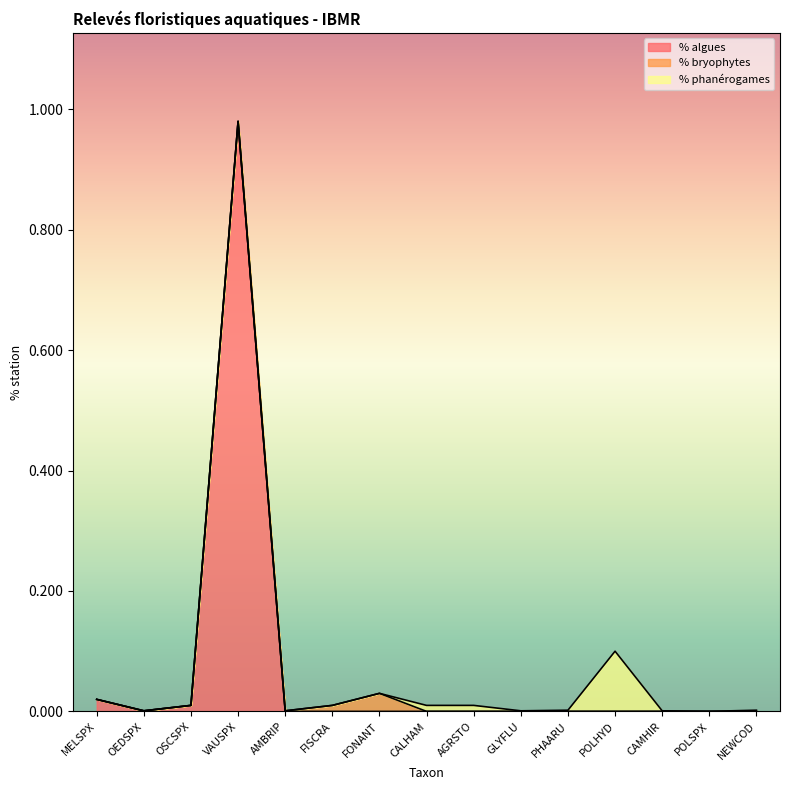

True or false: % phanérogames and % algues intersect in this chart.

False